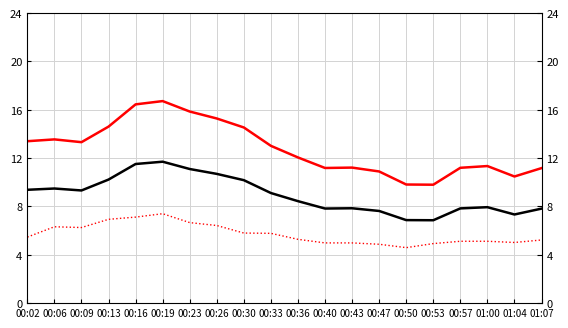

Does the chart have visible grid lines?

Yes